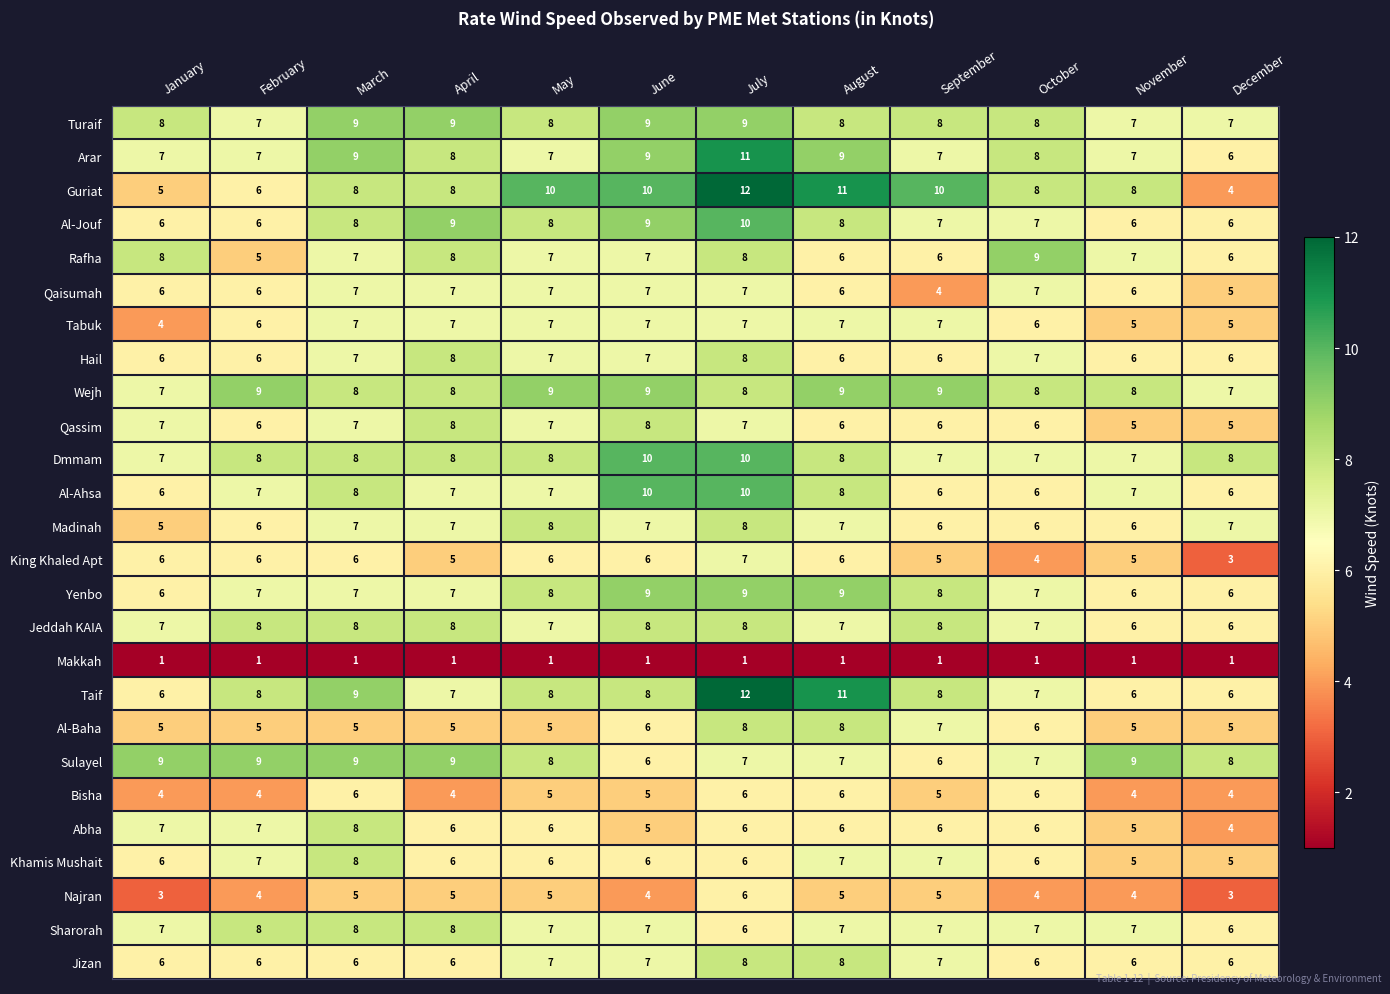

What is the approximate value of Al-Jouf at May?

8